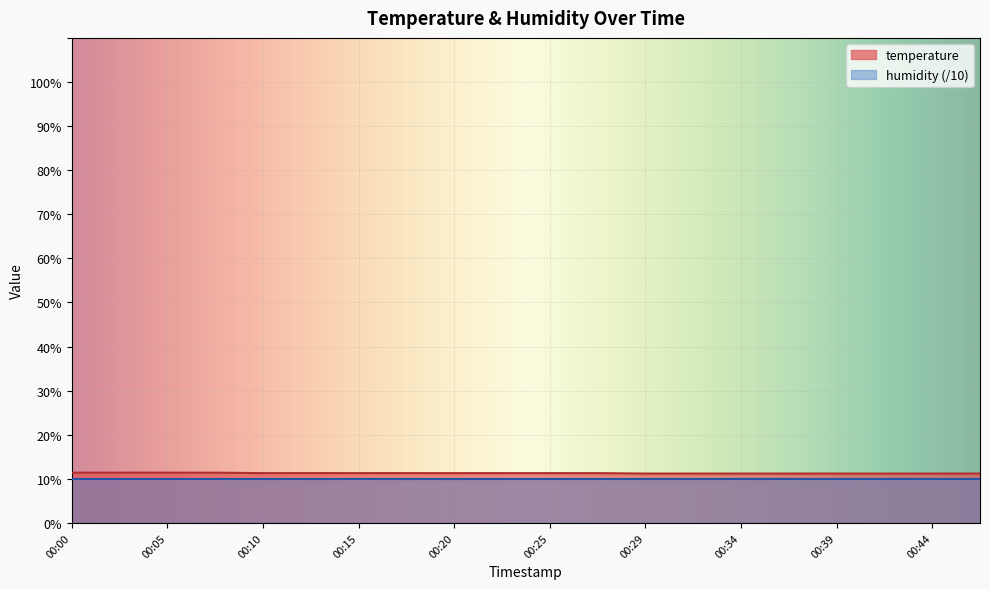

The chart shows a value of 6.0 at 00:10. True or false?

False